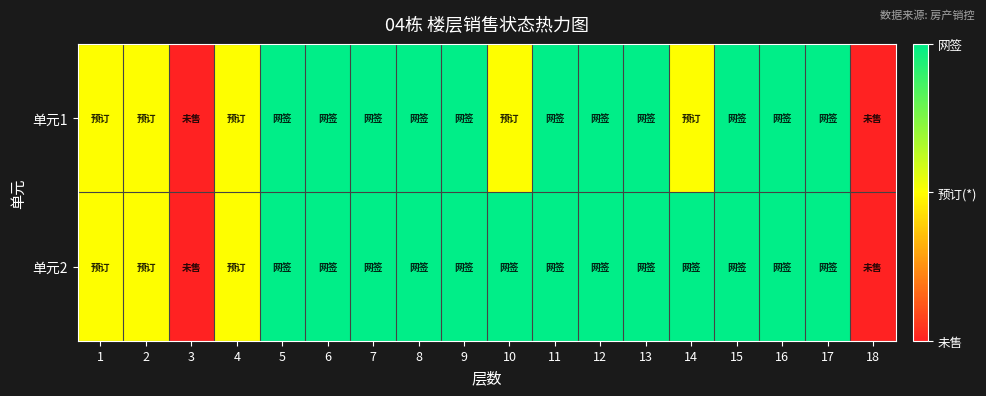

Which has a higher value, 16 or 11?

16